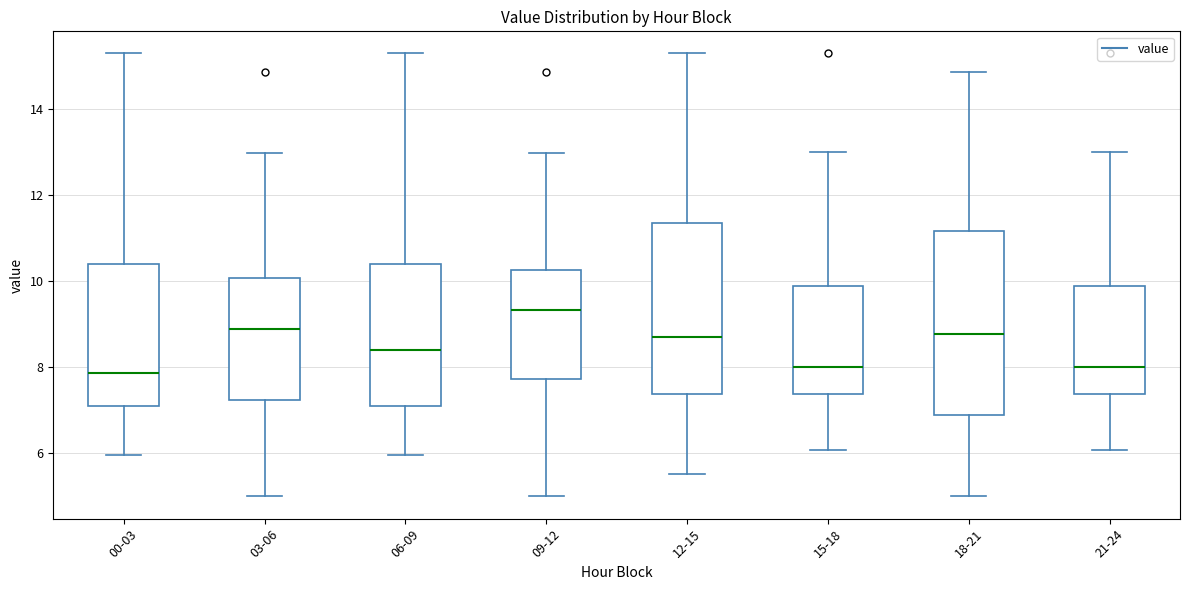

Reading left to right, read every box against the y-axis: the position of its median line, the range the box covers, and the ends of its whiskers. The values are not printed on the chart, so give them approximately, as read against the axis.

00-03: median 7.8, box 7.2 to 10.4, whiskers 6.0 to 15.4
03-06: median 8.8, box 7.2 to 10.0, whiskers 5.0 to 13.0
06-09: median 8.4, box 7.2 to 10.4, whiskers 6.0 to 15.4
09-12: median 9.4, box 7.8 to 10.2, whiskers 5.0 to 13.0
12-15: median 8.8, box 7.4 to 11.4, whiskers 5.6 to 15.4
15-18: median 8.0, box 7.4 to 10.0, whiskers 6.0 to 13.0
18-21: median 8.8, box 6.8 to 11.2, whiskers 5.0 to 14.8
21-24: median 8.0, box 7.4 to 10.0, whiskers 6.0 to 13.0